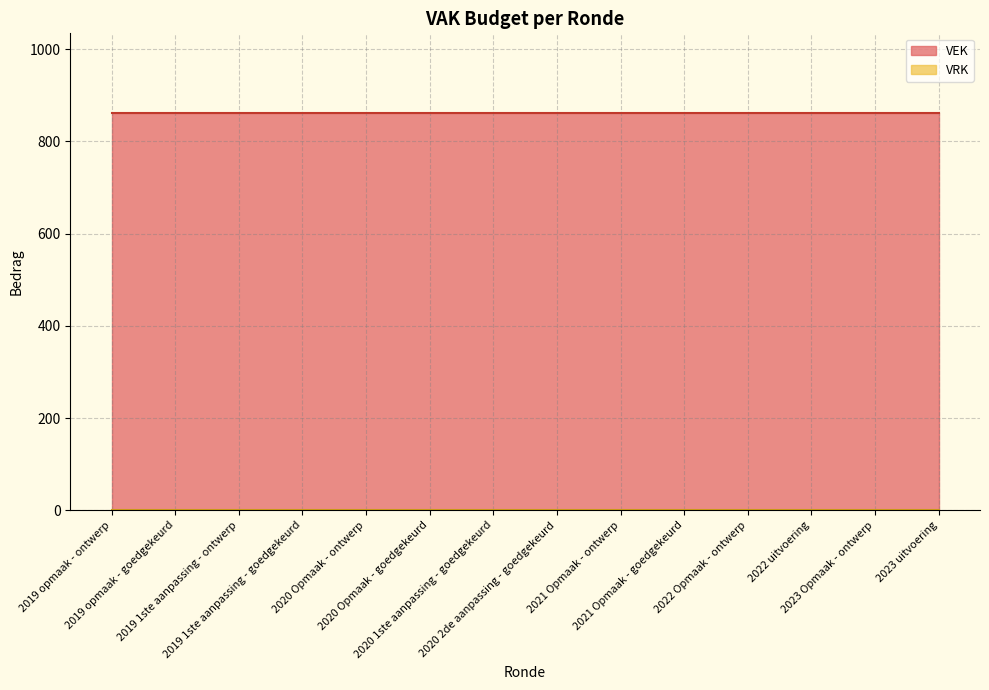

Which has a higher value, 2019 opmaak - goedgekeurd or 2021 Opmaak - goedgekeurd?

2019 opmaak - goedgekeurd